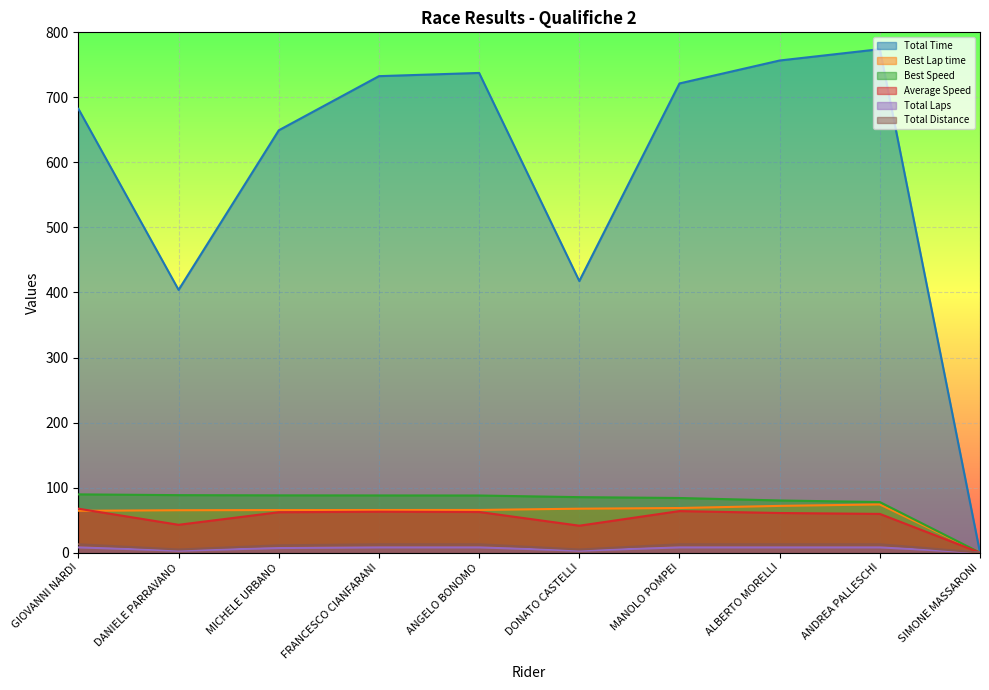

Which series has the widest spread of values?

Total Time